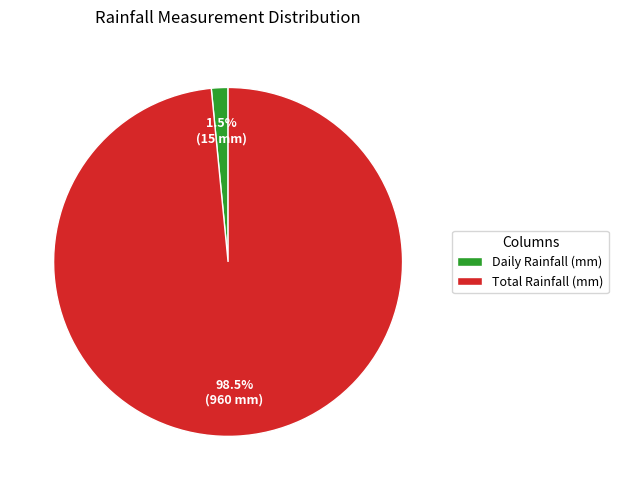

Rank the categories by value from lowest to highest.

Daily Rainfall (mm), Total Rainfall (mm)